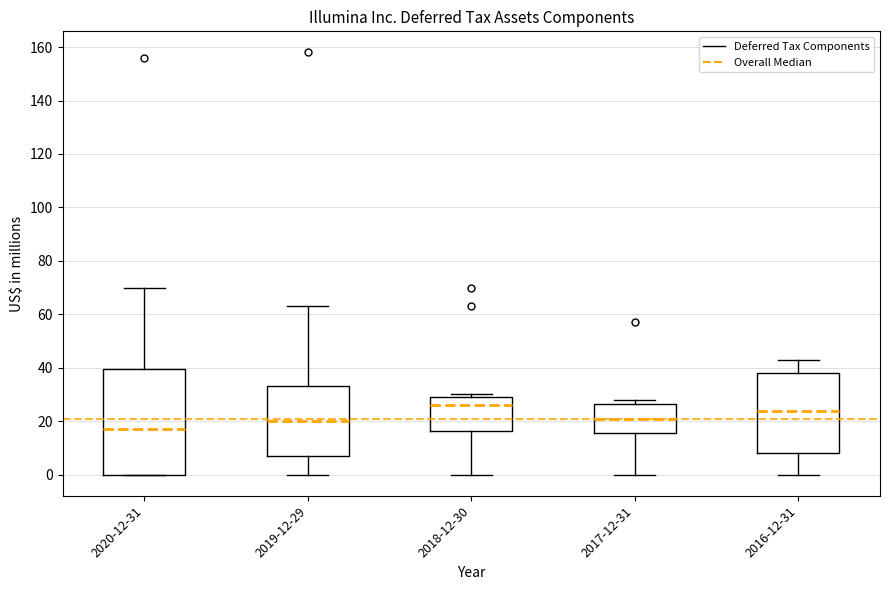

Reading left to right, read every box against the y-axis: the position of its median line, the range the box covers, and the ends of its whiskers. The values are not printed on the chart, so give them approximately, as read against the axis.

2020-12-31: median 18, box 0 to 40, whiskers 0 to 70
2019-12-29: median 20, box 8 to 34, whiskers 0 to 64
2018-12-30: median 26, box 16 to 30, whiskers 0 to 30 (just above the box's upper edge)
2017-12-31: median 22, box 16 to 26, whiskers 0 to 28
2016-12-31: median 24, box 8 to 38, whiskers 0 to 44